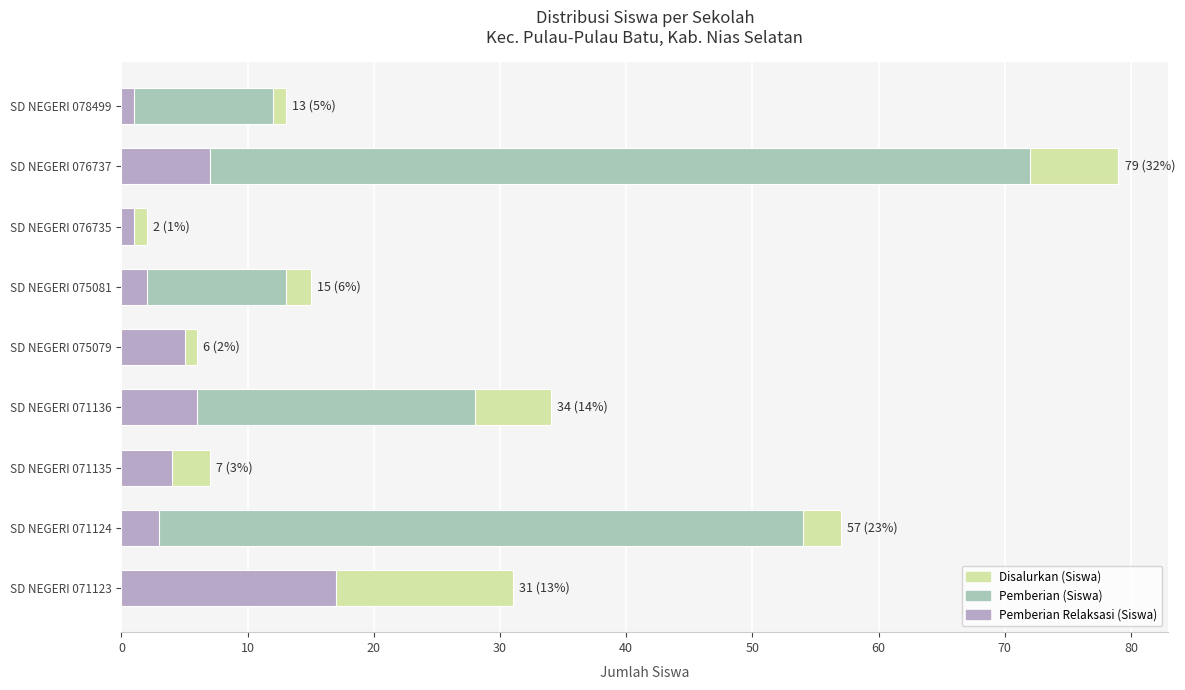

Is the value of Disalurkan (Siswa) at SD NEGERI 076735 greater than the value of Pemberian Relaksasi (Siswa) at SD NEGERI 071136?

No